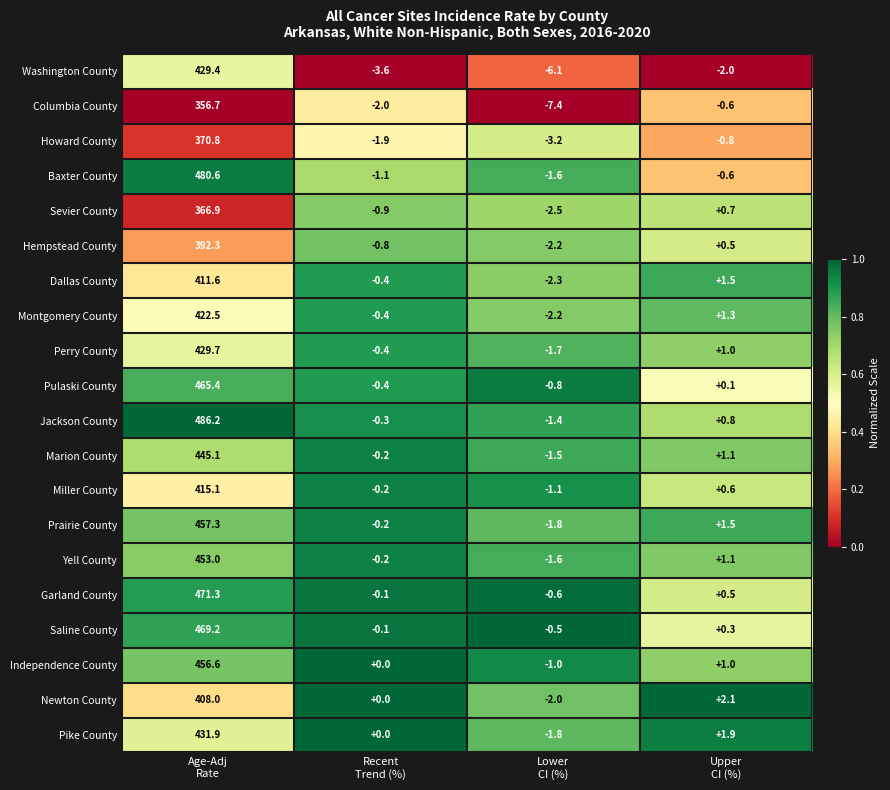

List the series in order of their peak value, highest first.

Jackson County, Baxter County, Garland County, Saline County, Pulaski County, Prairie County, Independence County, Yell County, Marion County, Pike County, Perry County, Washington County, Montgomery County, Miller County, Dallas County, Newton County, Hempstead County, Howard County, Sevier County, Columbia County